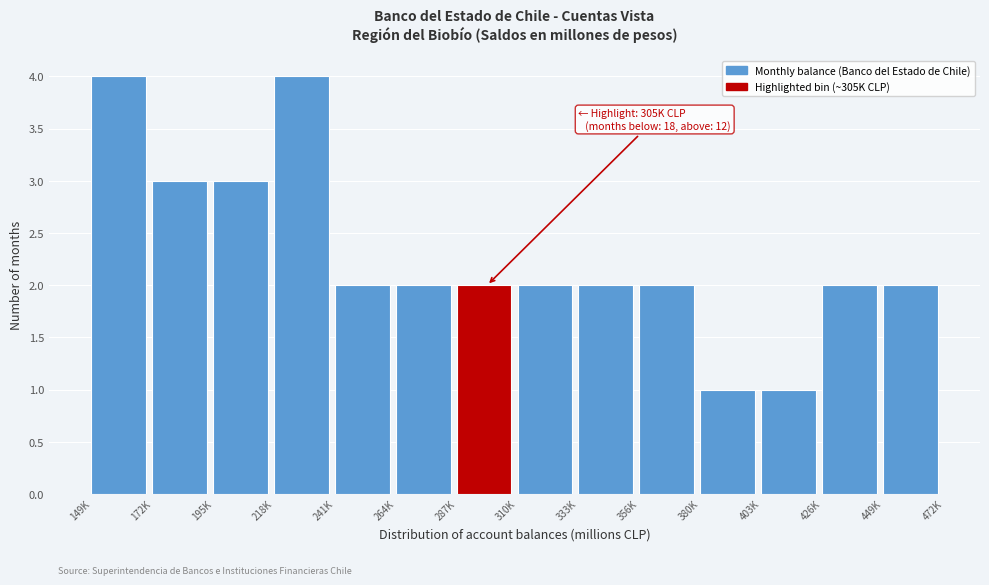

Reading left to right, extract all data points from this chart.

4	3	3	4	2	2	2	2	2	2	1	1	2	2